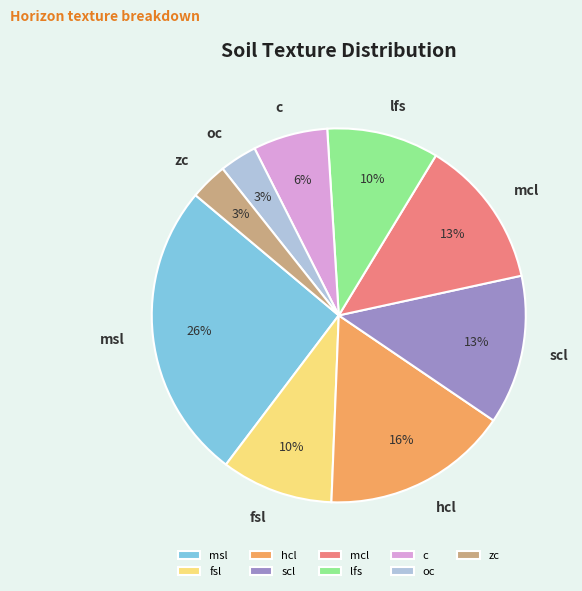

To the nearest percent, what portion does hcl represent?

16%